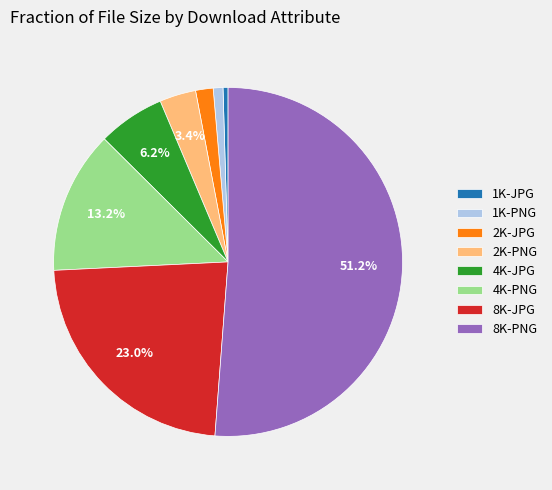

Is the sum of 8K-JPG and 8K-PNG greater than half?

Yes